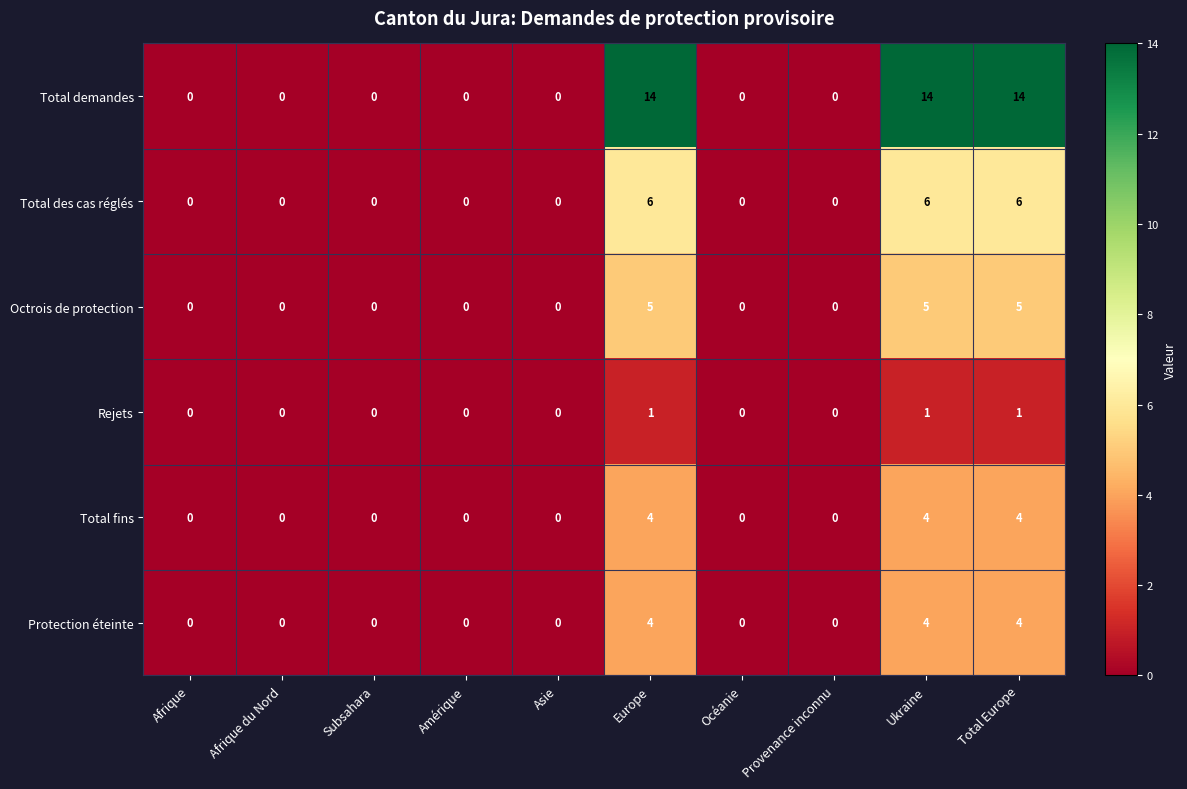

Count the Octrois de protection values in the range 0 to 5.

10